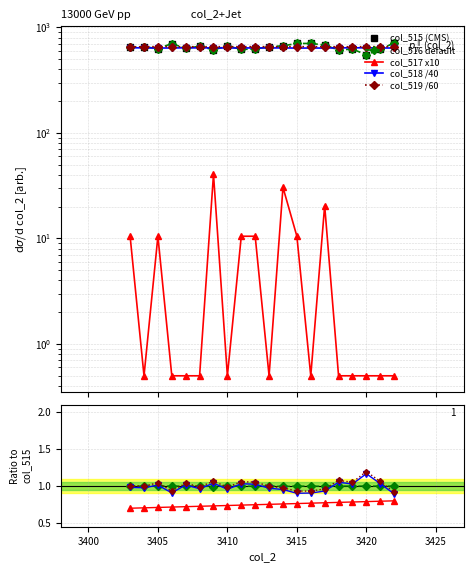

Which has a higher value, 3408 or 3403?

3408